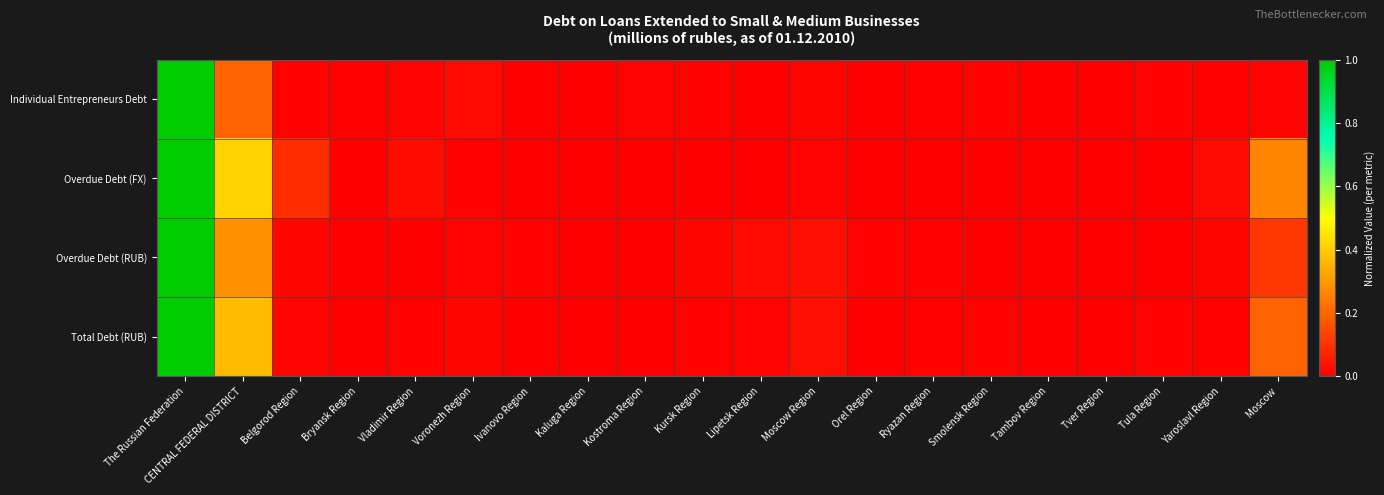

Reading left to right, list all the values displayed in this chart.

Total Debt (RUB): The Russian Federation=1.0	CENTRAL FEDERAL DISTRICT=0.4	Belgorod Region=0.0	Bryansk Region=0.0	Vladimir Region=0.0	Voronezh Region=0.0	Ivanovo Region=0.0	Kaluga Region=0.0	Kostroma Region=0.0	Kursk Region=0.0	Lipetsk Region=0.0	Moscow Region=0.0	Orel Region=0.0	Ryazan Region=0.0	Smolensk Region=0.0	Tambov Region=0.0	Tver Region=0.0	Tula Region=0.0	Yaroslavl Region=0.0	Moscow=0.2
Overdue Debt (RUB): The Russian Federation=1.0	CENTRAL FEDERAL DISTRICT=0.3	Belgorod Region=0.0	Bryansk Region=0.0	Vladimir Region=0.0	Voronezh Region=0.0	Ivanovo Region=0.0	Kaluga Region=0.0	Kostroma Region=0.0	Kursk Region=0.0	Lipetsk Region=0.0	Moscow Region=0.0	Orel Region=0.0	Ryazan Region=0.0	Smolensk Region=0.0	Tambov Region=0.0	Tver Region=0.0	Tula Region=0.0	Yaroslavl Region=0.0	Moscow=0.1
Overdue Debt (FX): The Russian Federation=1.0	CENTRAL FEDERAL DISTRICT=0.4	Belgorod Region=0.1	Bryansk Region=0.0	Vladimir Region=0.0	Voronezh Region=0.0	Ivanovo Region=0.0	Kaluga Region=0.0	Kostroma Region=0.0	Kursk Region=0.0	Lipetsk Region=0.0	Moscow Region=0.0	Orel Region=0.0	Ryazan Region=0.0	Smolensk Region=0.0	Tambov Region=0.0	Tver Region=0.0	Tula Region=0.0	Yaroslavl Region=0.0	Moscow=0.3
Individual Entrepreneurs Debt: The Russian Federation=1.0	CENTRAL FEDERAL DISTRICT=0.2	Belgorod Region=0.0	Bryansk Region=0.0	Vladimir Region=0.0	Voronezh Region=0.0	Ivanovo Region=0.0	Kaluga Region=0.0	Kostroma Region=0.0	Kursk Region=0.0	Lipetsk Region=0.0	Moscow Region=0.0	Orel Region=0.0	Ryazan Region=0.0	Smolensk Region=0.0	Tambov Region=0.0	Tver Region=0.0	Tula Region=0.0	Yaroslavl Region=0.0	Moscow=0.0